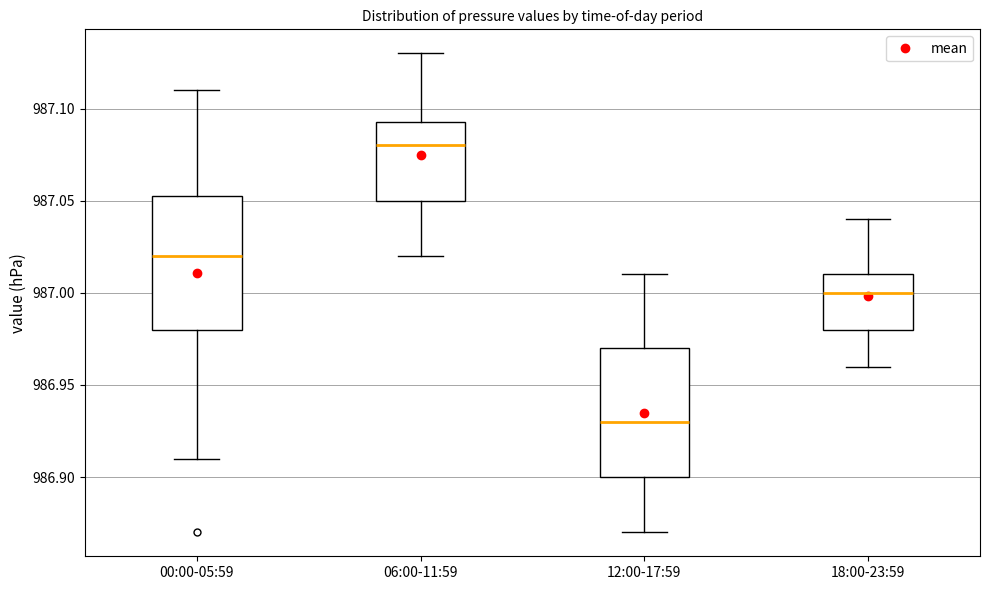

Which box has the highest median line?

06:00-11:59